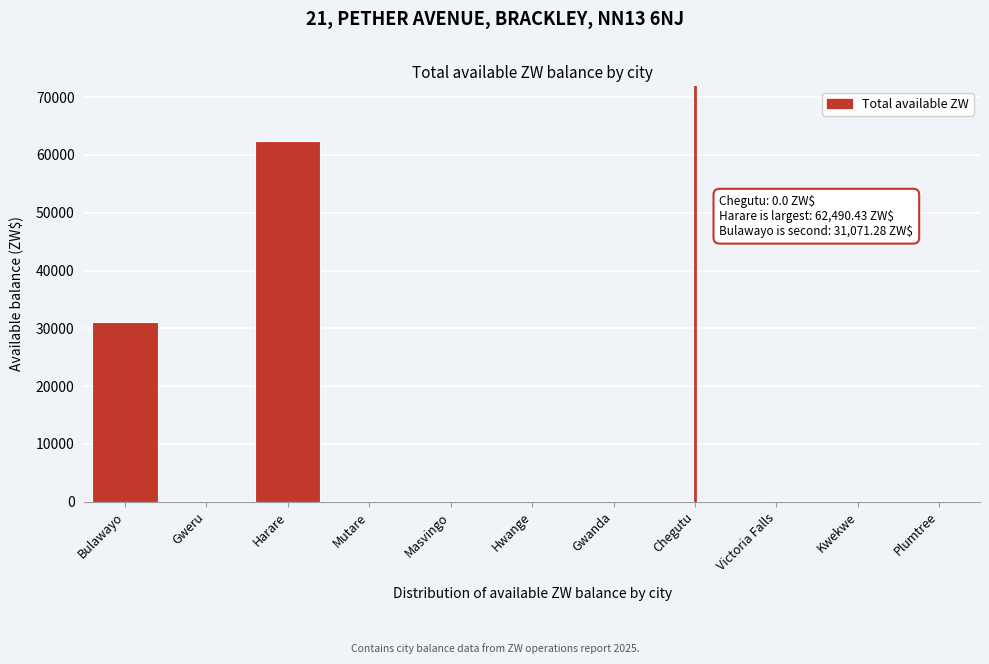

The value at Gwanda is -20241.3. True or false?

False